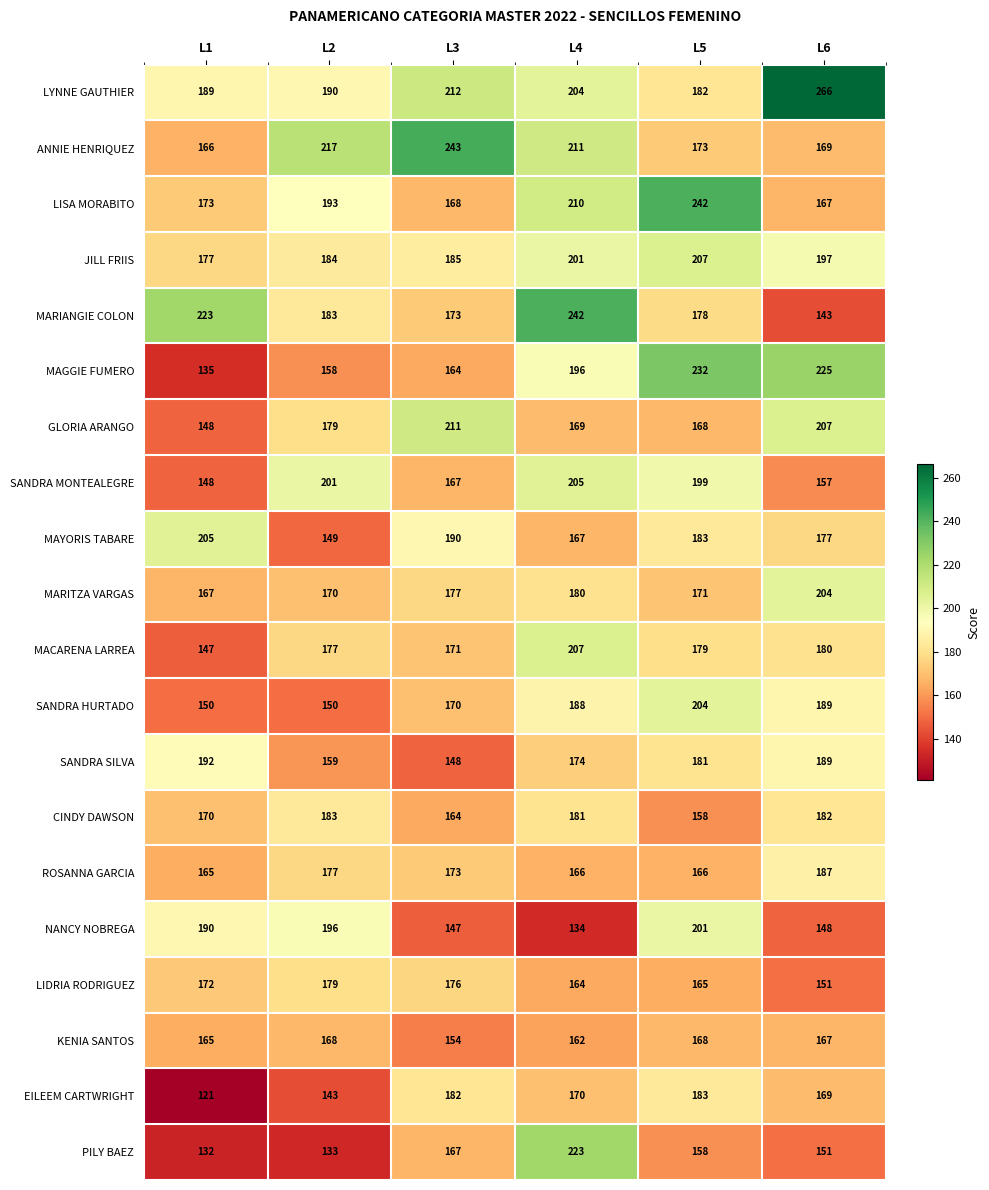

Between L1 and L6, which series saw the biggest shift?

MAGGIE FUMERO